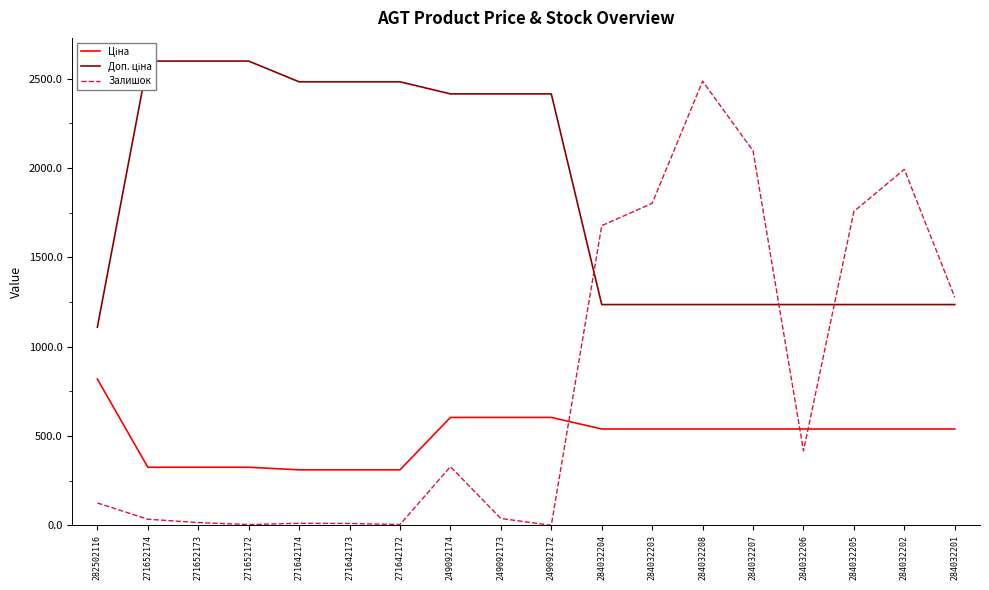

What is the difference between the maximum and minimum values in the Доп. ціна series?

1489.2